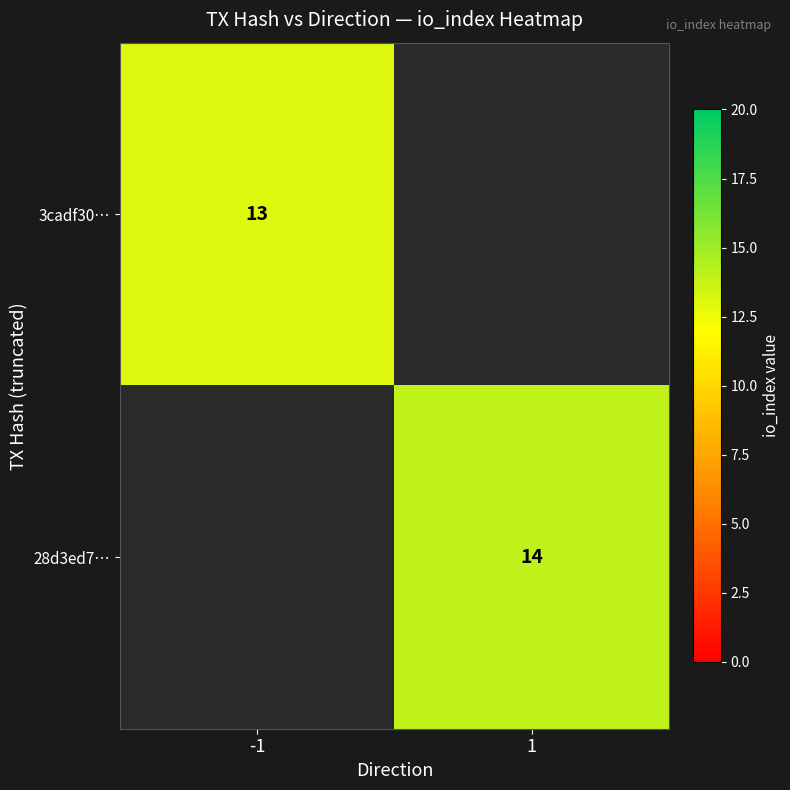

True or false: 28d3ed7… has a value of 24 at 1.

False